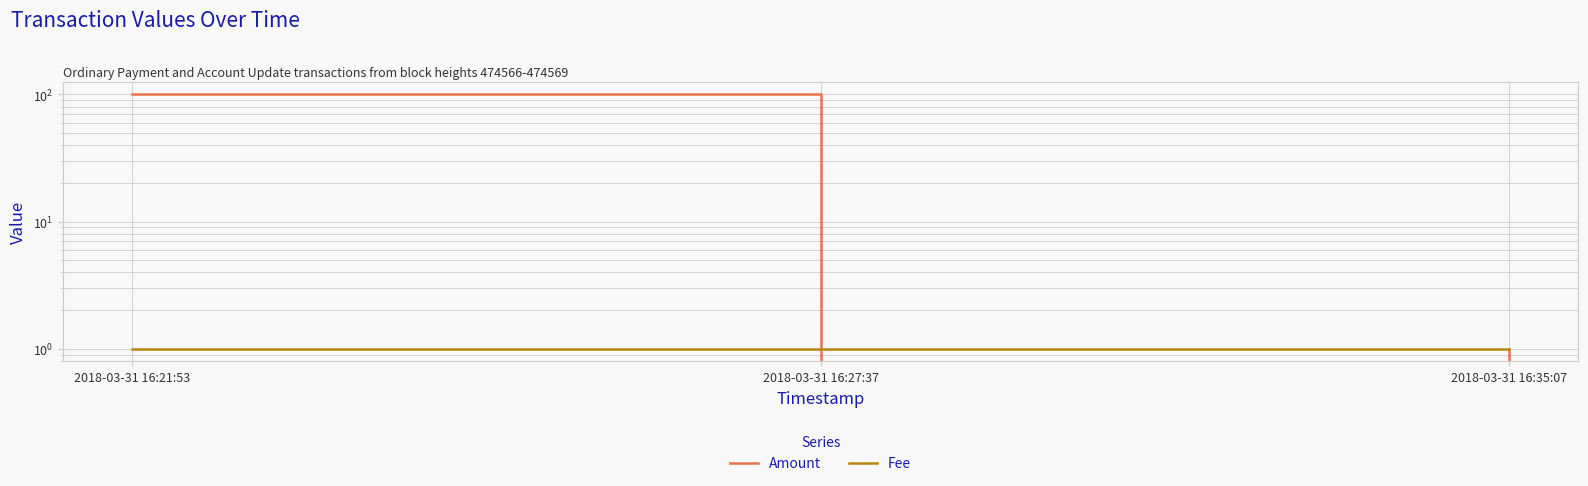

Rank the series by their average value, from highest to lowest.

Amount, Fee